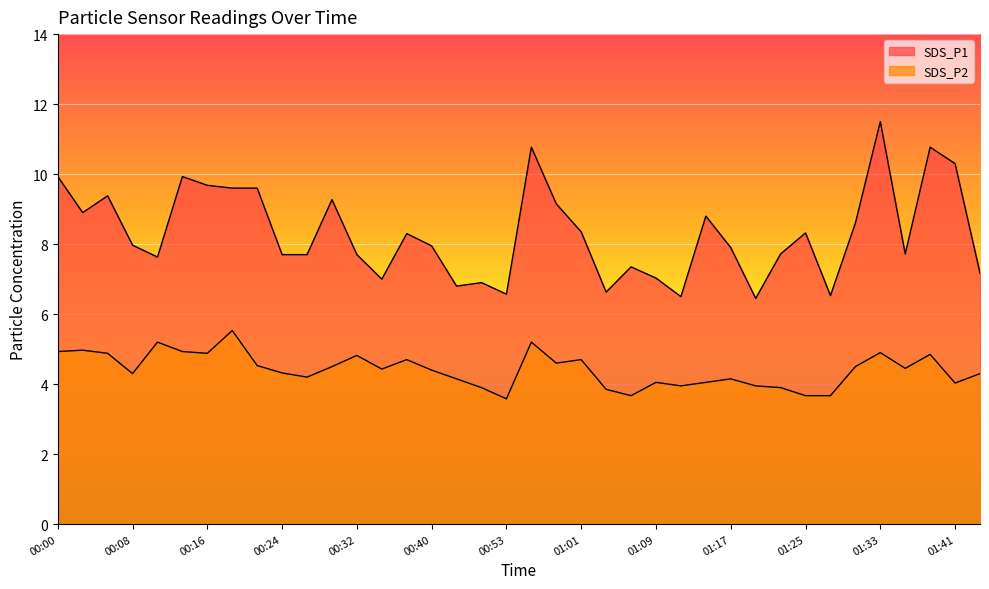

How many lines are shown in the chart?

2